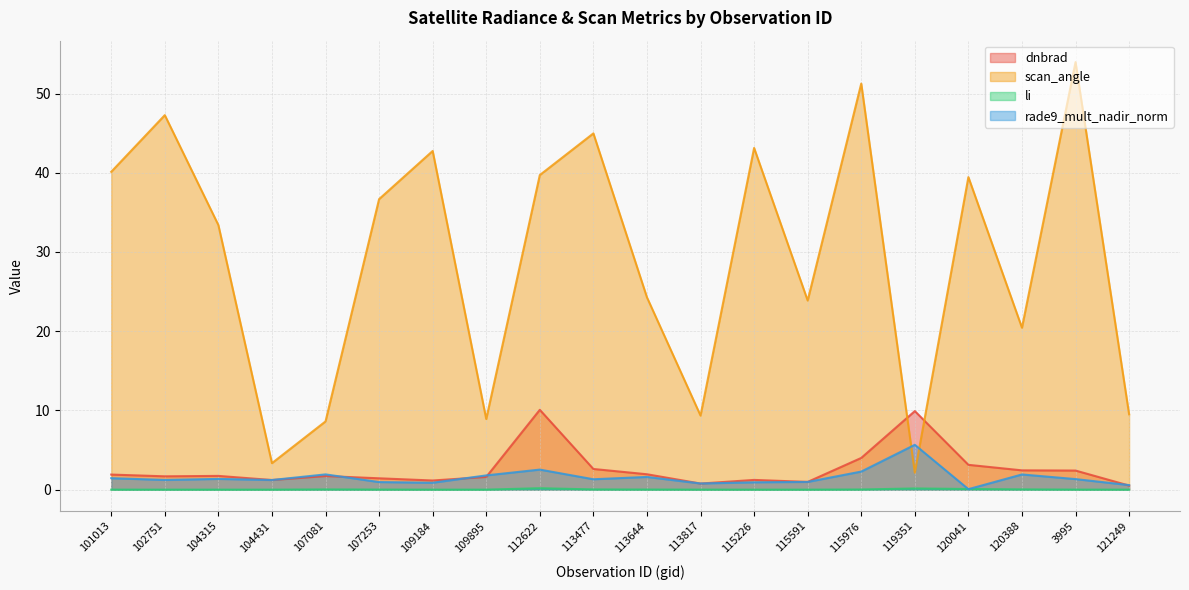

What is the label of the 6th point from the right?

115976